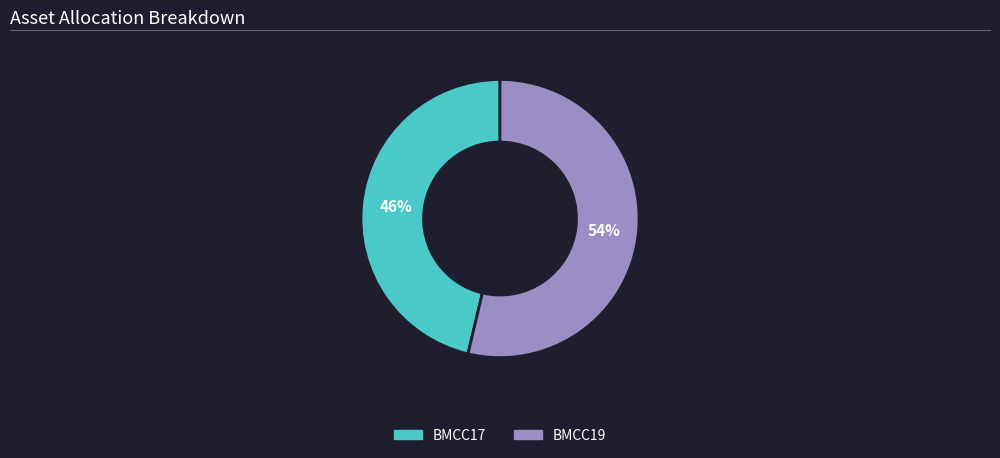

Is it true that BMCC17 is 46% of the pie?

True